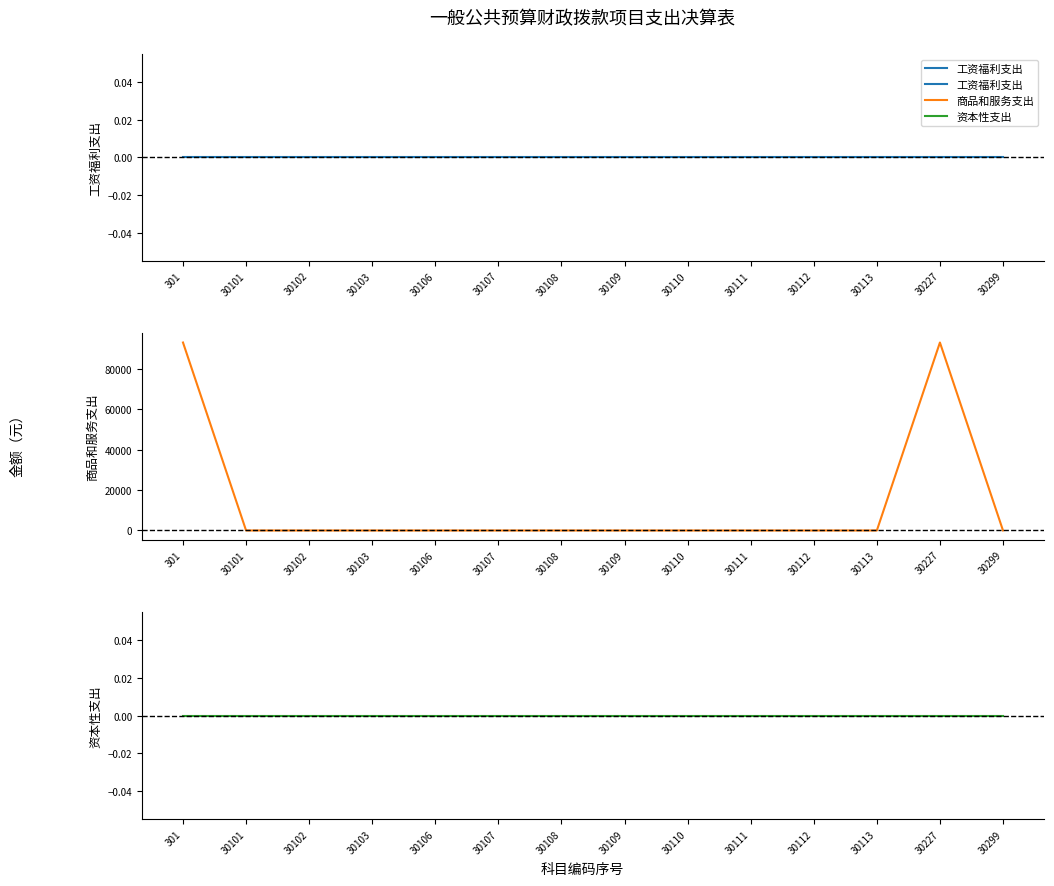

How many categories are shown in the chart?

14